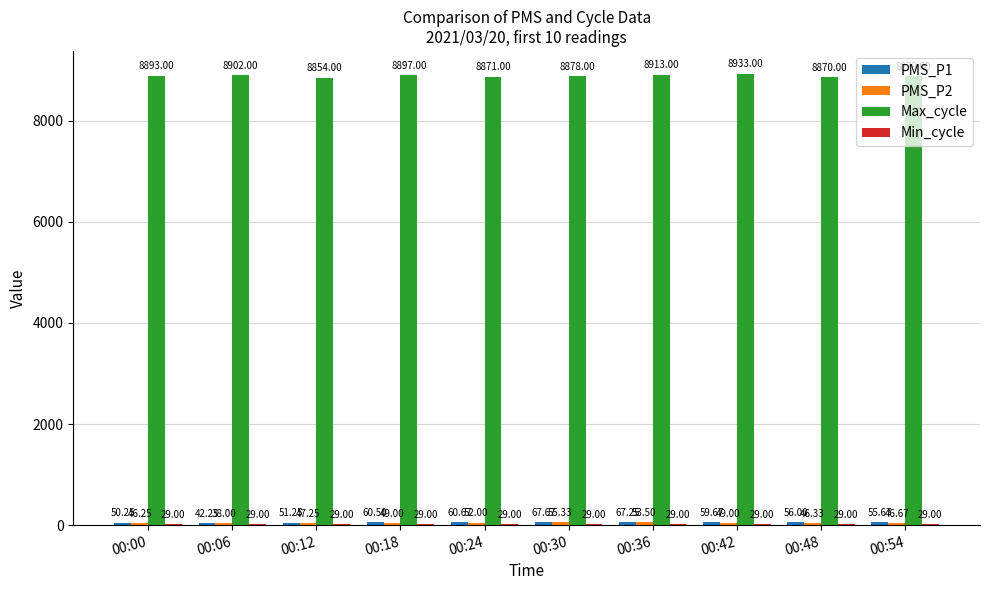

At which category is the sum across all series the highest?

00:42